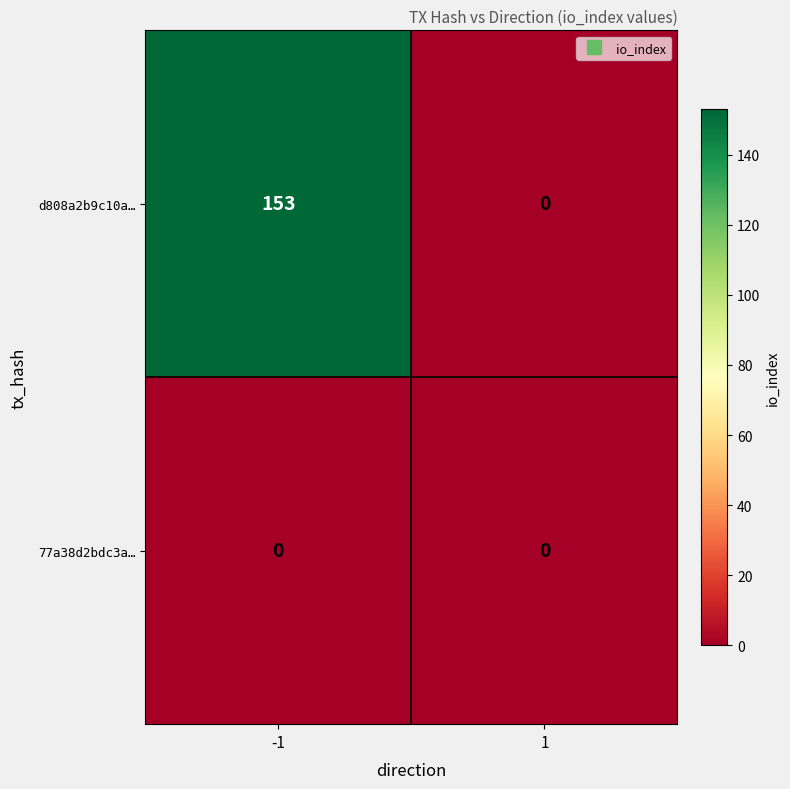

Reading left to right, what are all the values shown in this chart?

d808a2b9c10a…: 153	0
77a38d2bdc3a…: 0	0